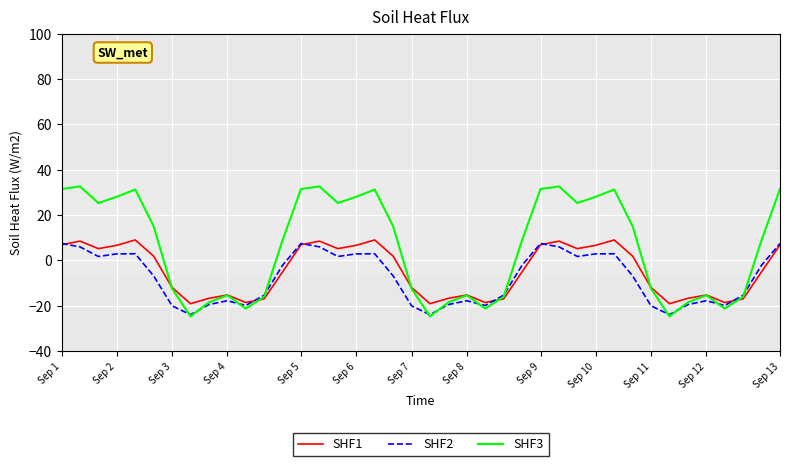

After their last crossing, which series has the higher values: SHF2 or SHF3?

SHF3